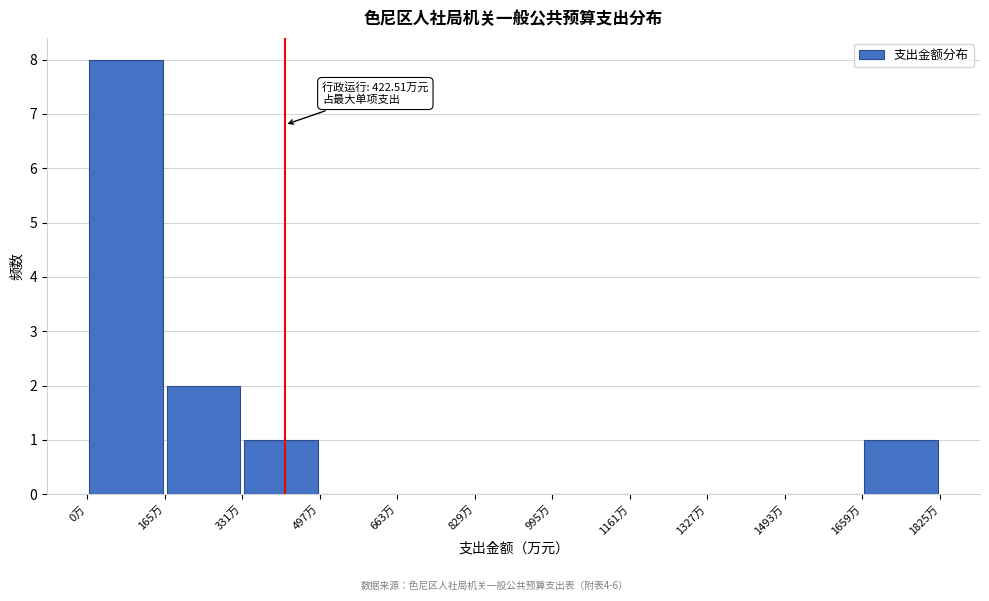

Over which range of the x-axis is the bar tallest?

0 to 160